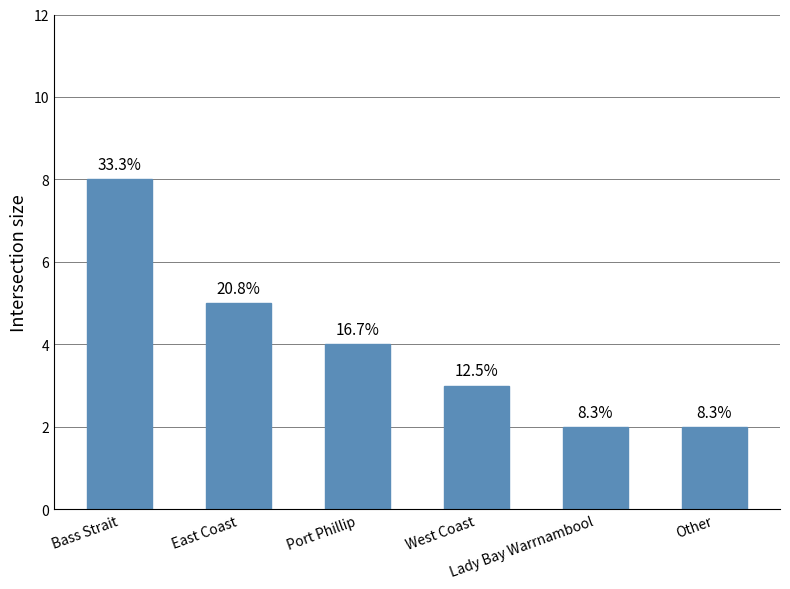

How many bars are there in total?

6